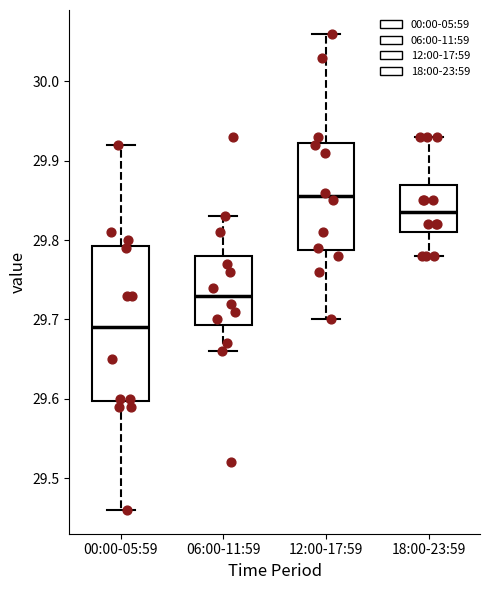

Reading left to right, transcribe this box plot: for each box, give where its median line is, the range the box spans, and where its two whiskers end, as read against the y-axis. The values are not printed on the chart, so give them approximately, as read against the axis.

00:00-05:59: median 29.69, box 29.60 to 29.79, whiskers 29.46 to 29.92
06:00-11:59: median 29.73, box 29.69 to 29.78, whiskers 29.66 to 29.83
12:00-17:59: median 29.86, box 29.79 to 29.92, whiskers 29.70 to 30.06
18:00-23:59: median 29.84, box 29.81 to 29.87, whiskers 29.78 to 29.93